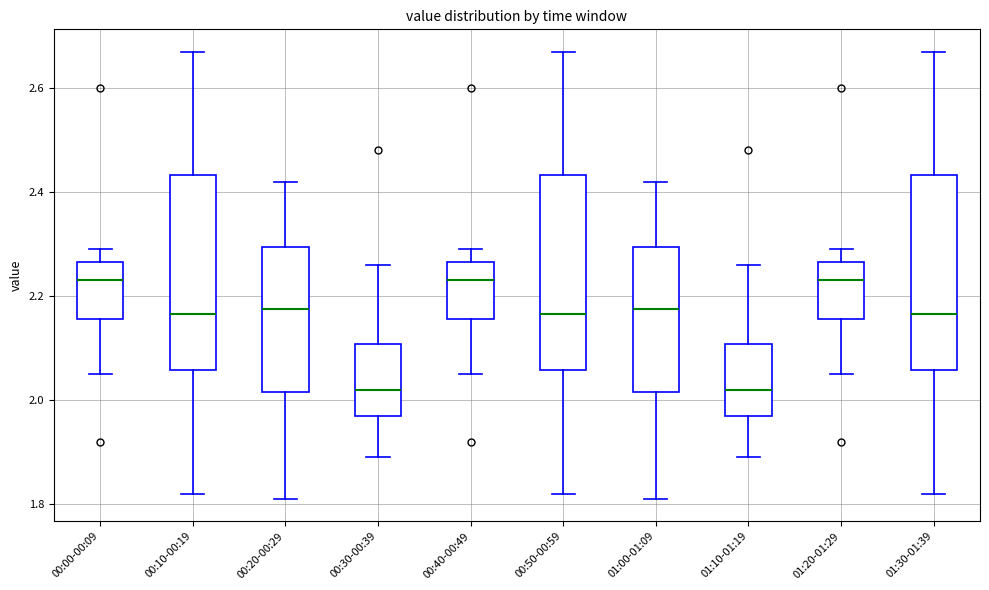

Reading left to right, transcribe this box plot: for each box, give where its median line is, the range the box spans, and where its two whiskers end, as read against the y-axis. The values are not printed on the chart, so give them approximately, as read against the axis.

00:00-00:09: median 2.24, box 2.16 to 2.26, whiskers 2.06 to 2.30
00:10-00:19: median 2.16, box 2.06 to 2.44, whiskers 1.82 to 2.68
00:20-00:29: median 2.18, box 2.02 to 2.30, whiskers 1.82 to 2.42
00:30-00:39: median 2.02, box 1.98 to 2.10, whiskers 1.90 to 2.26
00:40-00:49: median 2.24, box 2.16 to 2.26, whiskers 2.06 to 2.30
00:50-00:59: median 2.16, box 2.06 to 2.44, whiskers 1.82 to 2.68
01:00-01:09: median 2.18, box 2.02 to 2.30, whiskers 1.82 to 2.42
01:10-01:19: median 2.02, box 1.98 to 2.10, whiskers 1.90 to 2.26
01:20-01:29: median 2.24, box 2.16 to 2.26, whiskers 2.06 to 2.30
01:30-01:39: median 2.16, box 2.06 to 2.44, whiskers 1.82 to 2.68